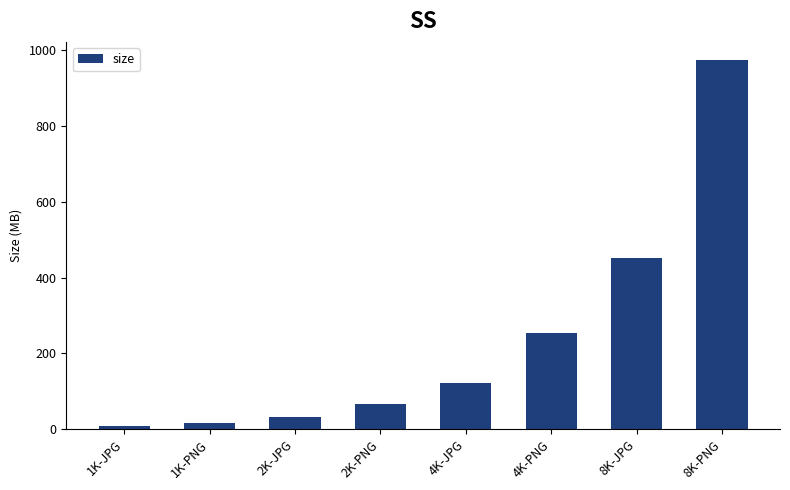

List the labels in order of value, largest first.

8K-PNG, 8K-JPG, 4K-PNG, 4K-JPG, 2K-PNG, 2K-JPG, 1K-PNG, 1K-JPG